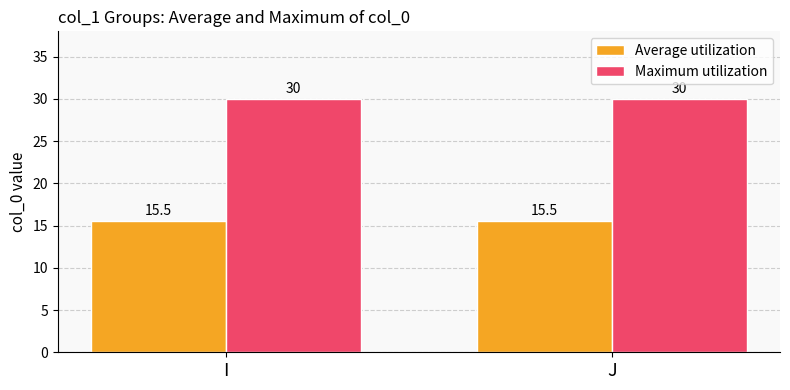

What is the sum of the Maximum utilization values at I and J?

60.0